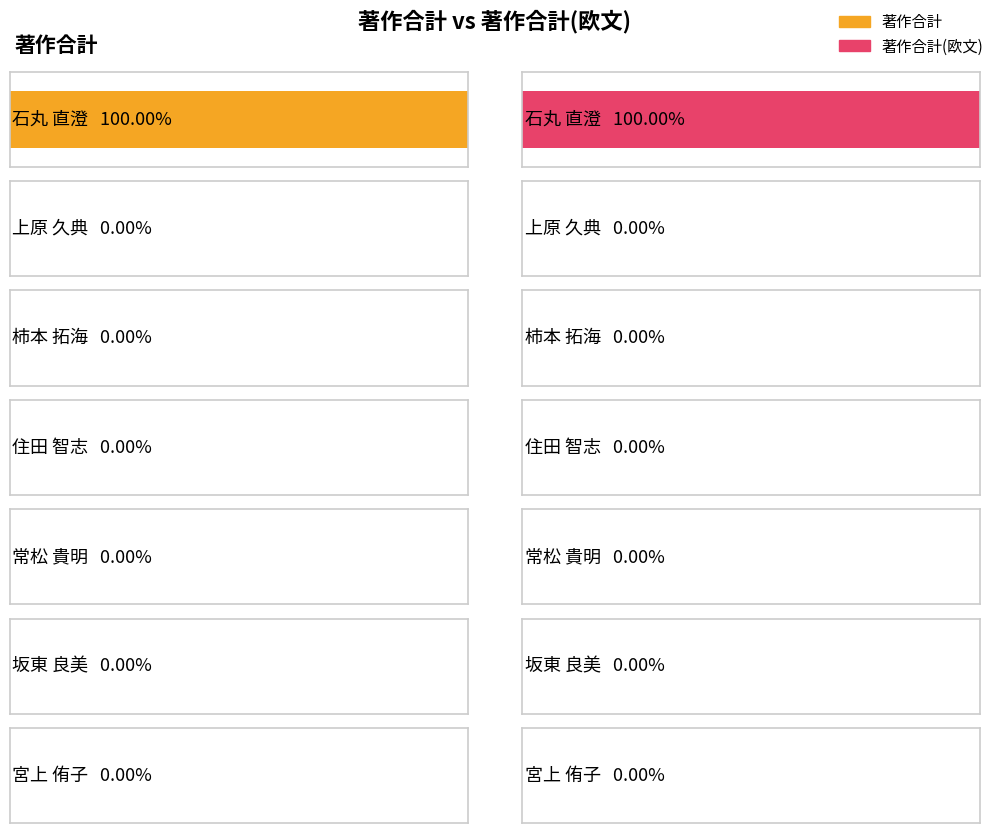

What is the label of the 4th bar from the left?

住田 智志